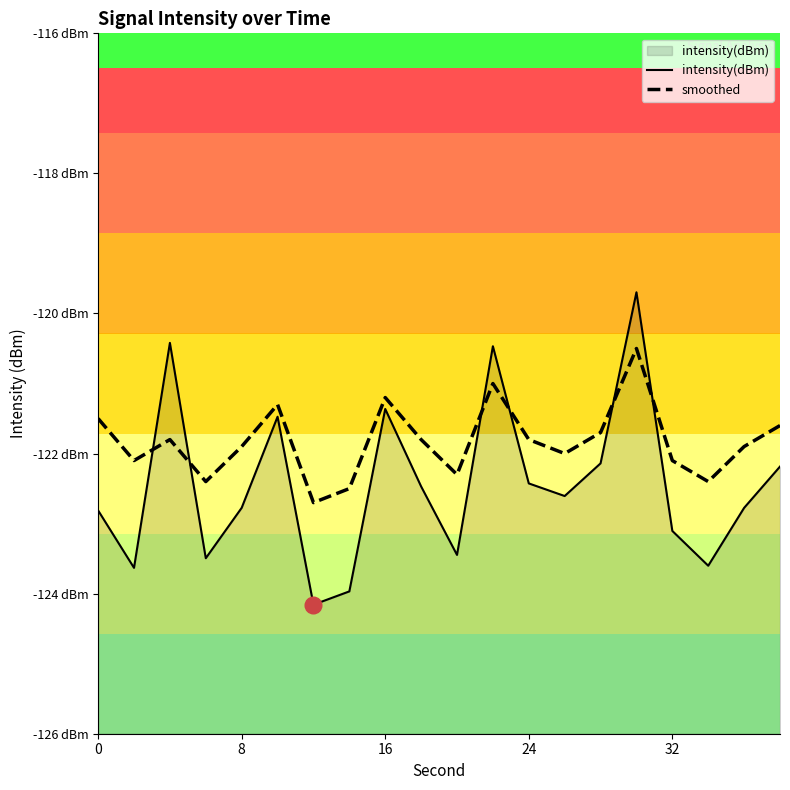

Is the value of smoothed at 12 greater than the value of intensity(dBm) at 14?

Yes